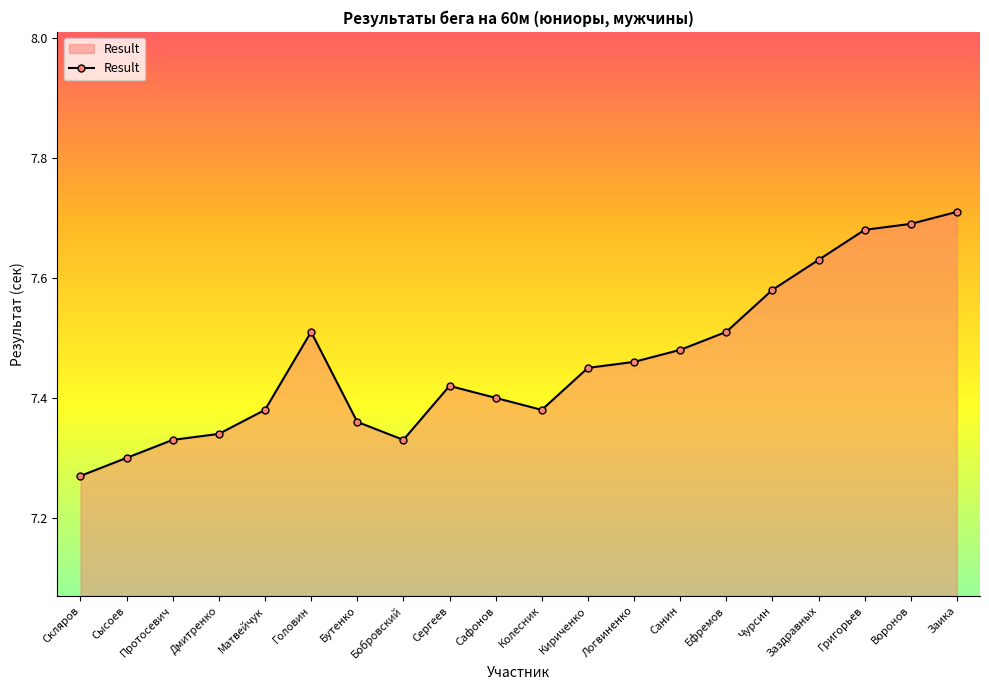

Which has a higher value, Головин or Григорьев?

Григорьев